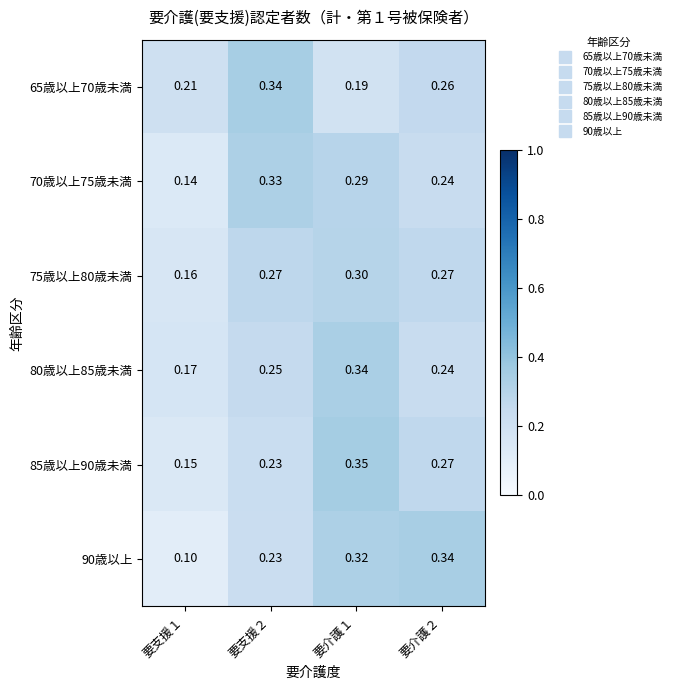

How many data points does each series have?

4